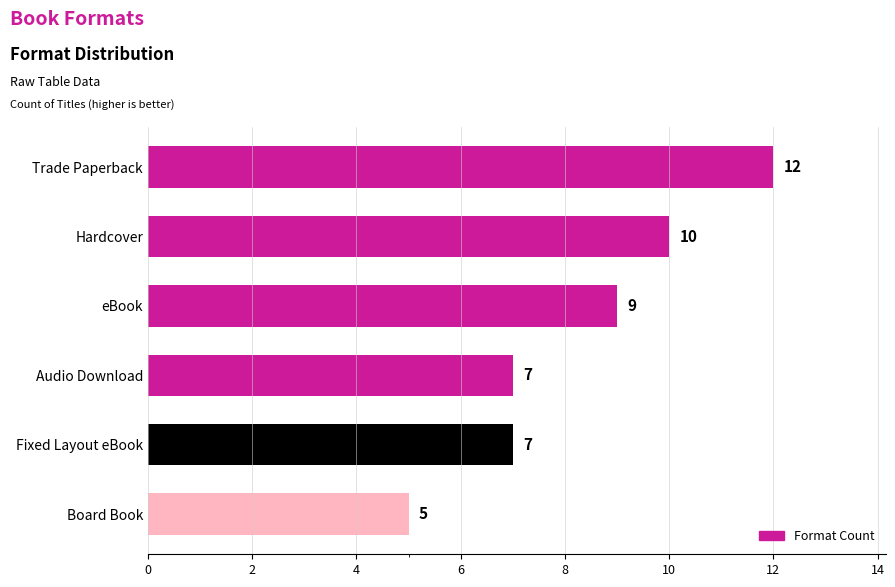

Which category has the highest value across all series?

Trade Paperback